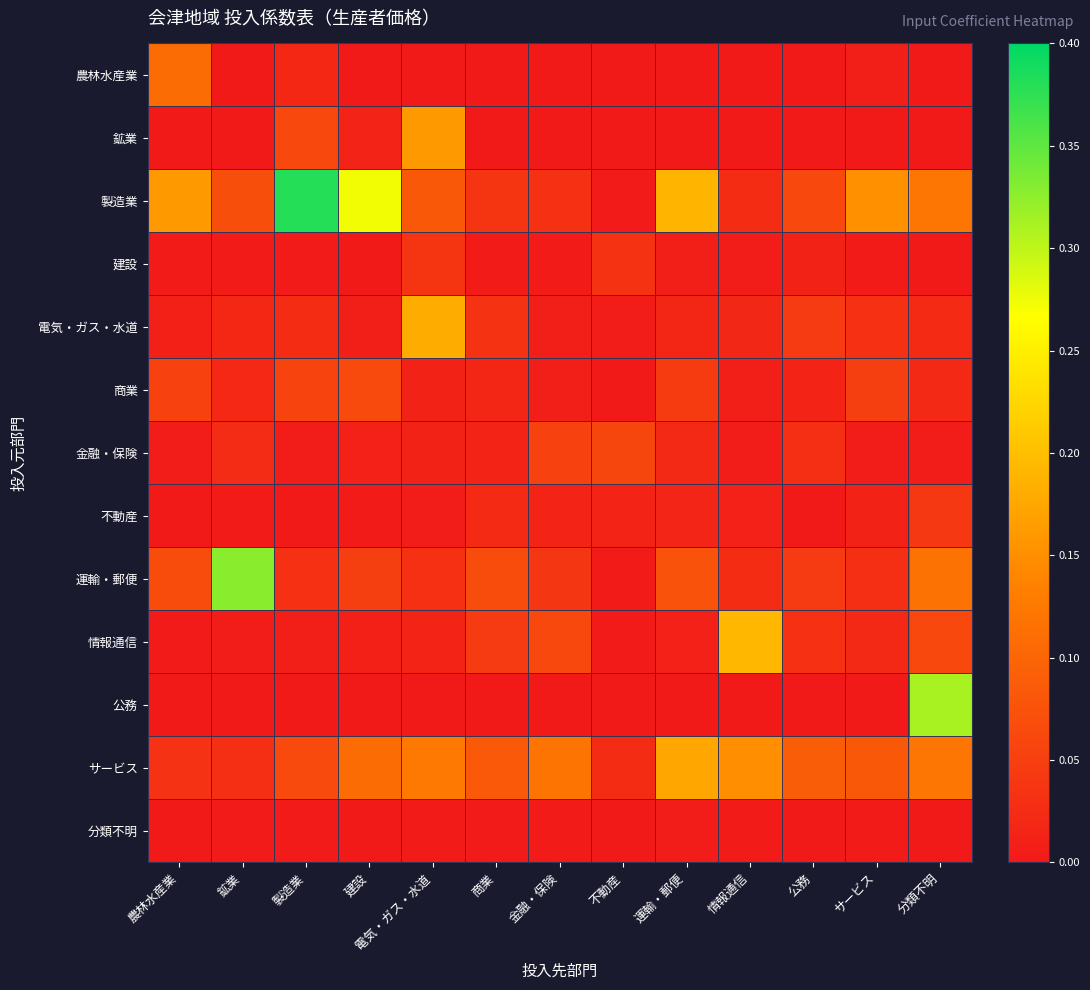

Which category has the lowest value across all series?

鉱業